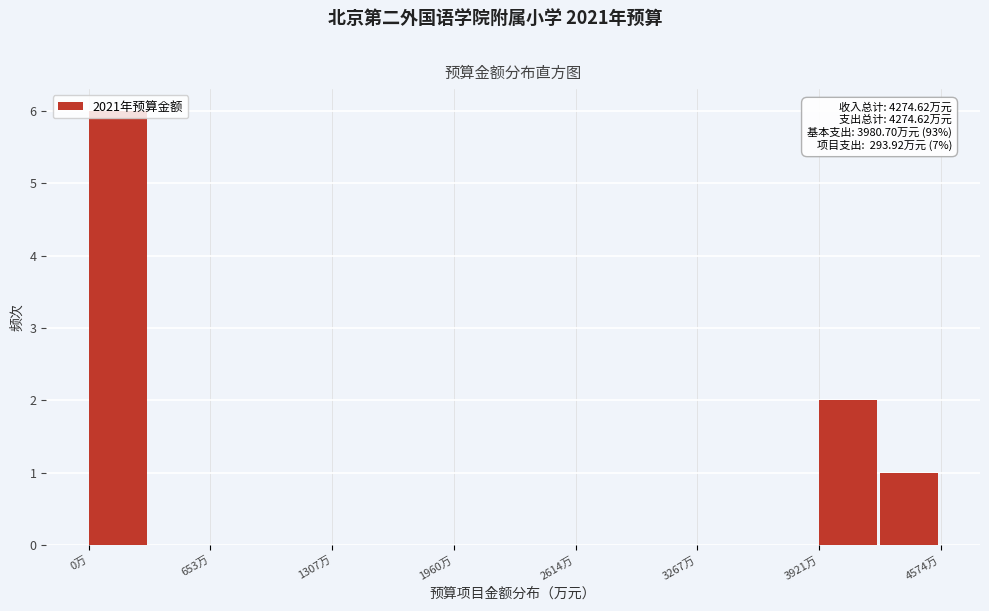

Around what value on the x-axis is the tallest bar? Give the approximate position of its centre, as read against the axis.

200